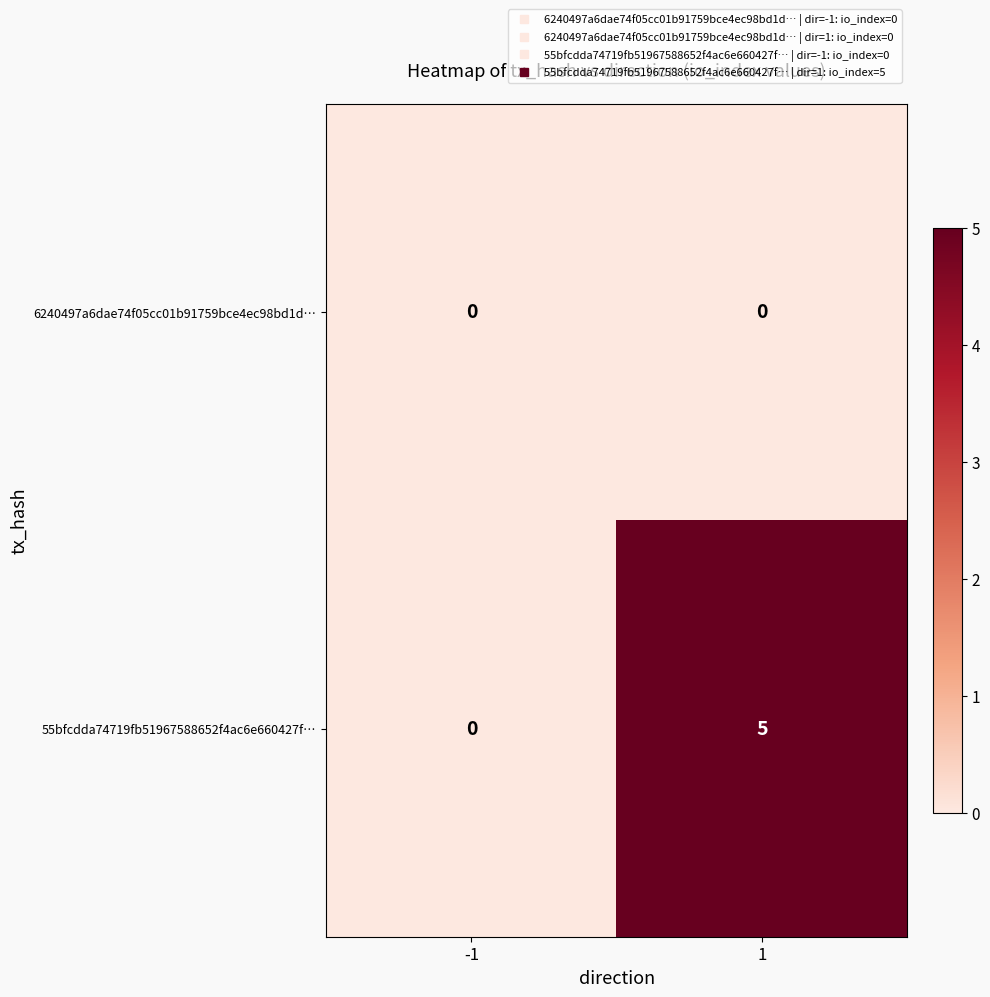

Which series has the largest range (max minus min)?

55bfcdda74719fb51967588652f4ac6e660427f…